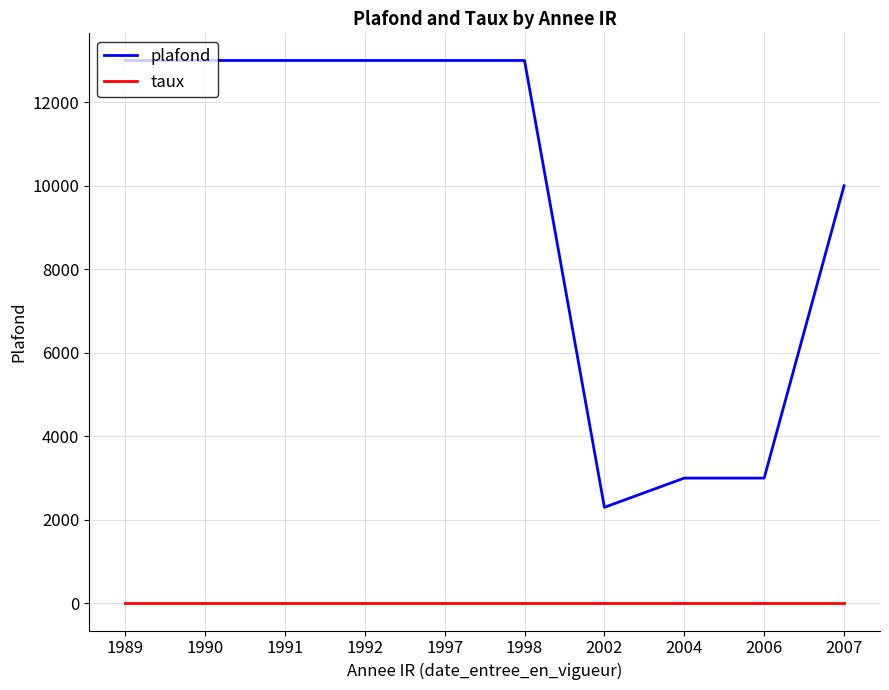

True or false: plafond and taux intersect in this chart.

False